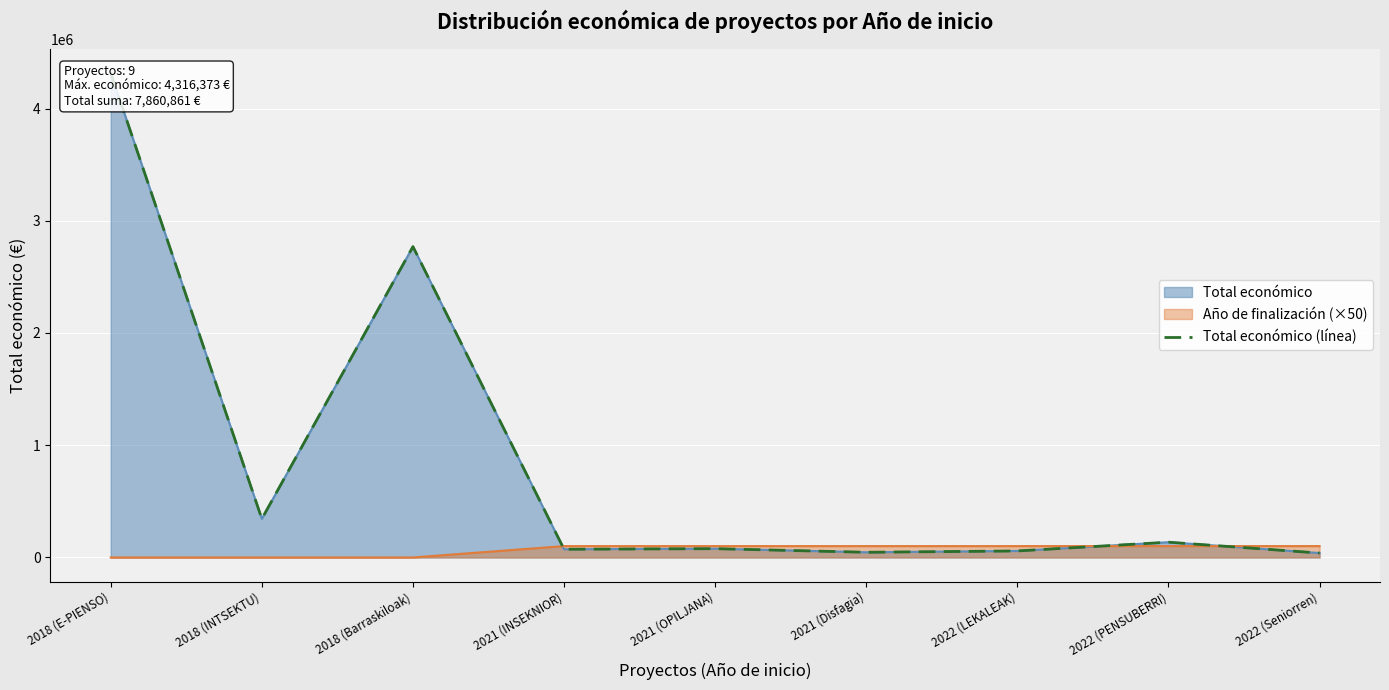

What position from the left is 2021 (Disfagia)?

6